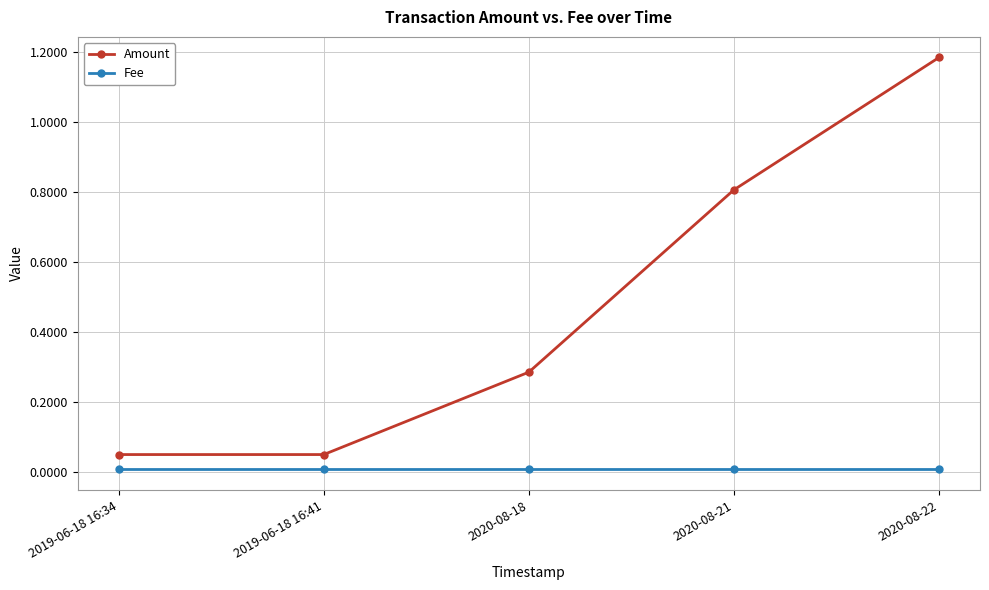

At which label does Amount reach its peak?

2020-08-22